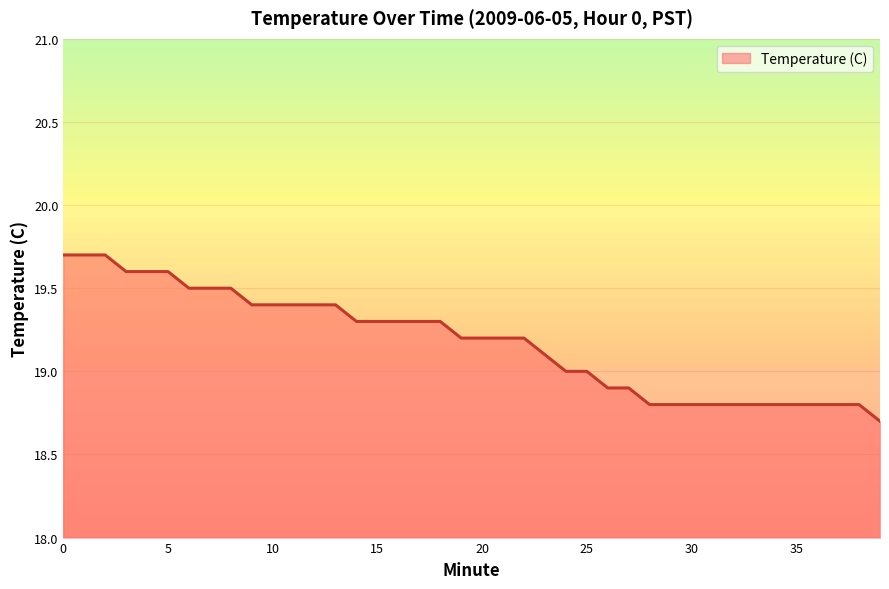

What is the difference between the maximum and minimum values?

1.0